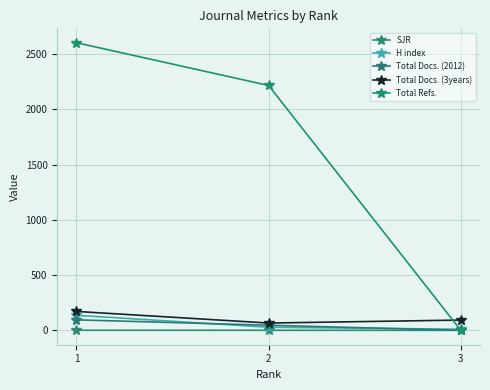

What is the sum of all H index values?

174.0